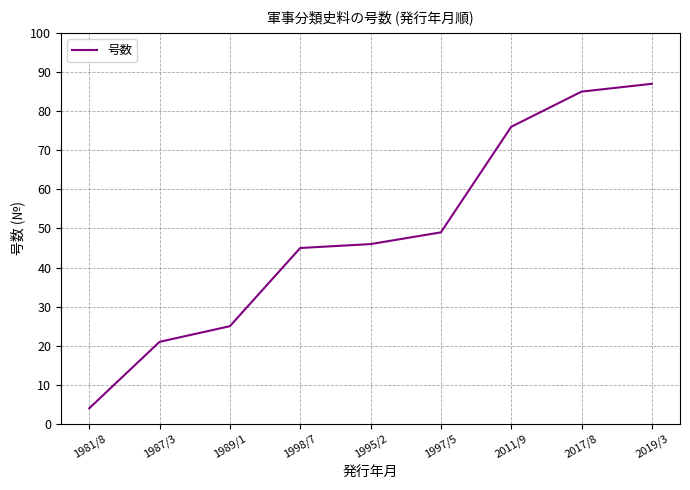

What is the average value?

49